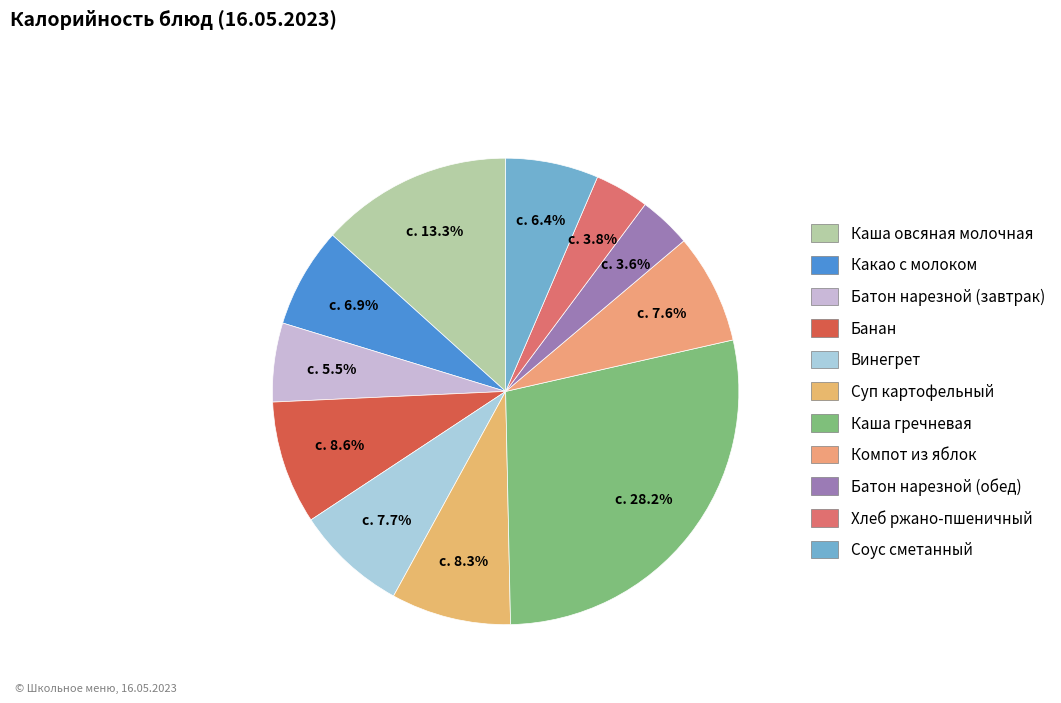

How much of the chart is everything except Батон нарезной (завтрак)?

94.5%